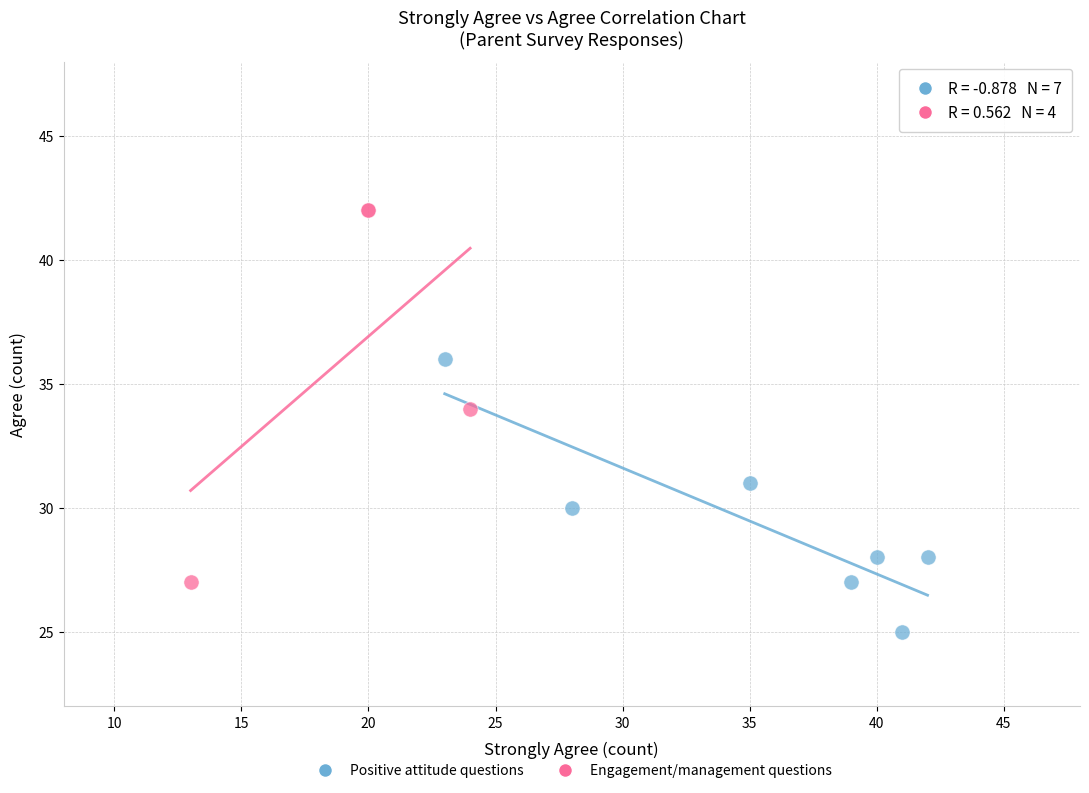

Which series has the widest spread of Y values?

Engagement/management questions